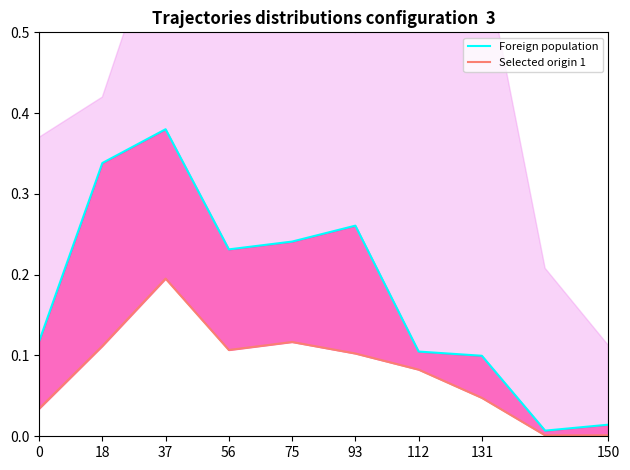

What is the label of the 9th point from the left?

150